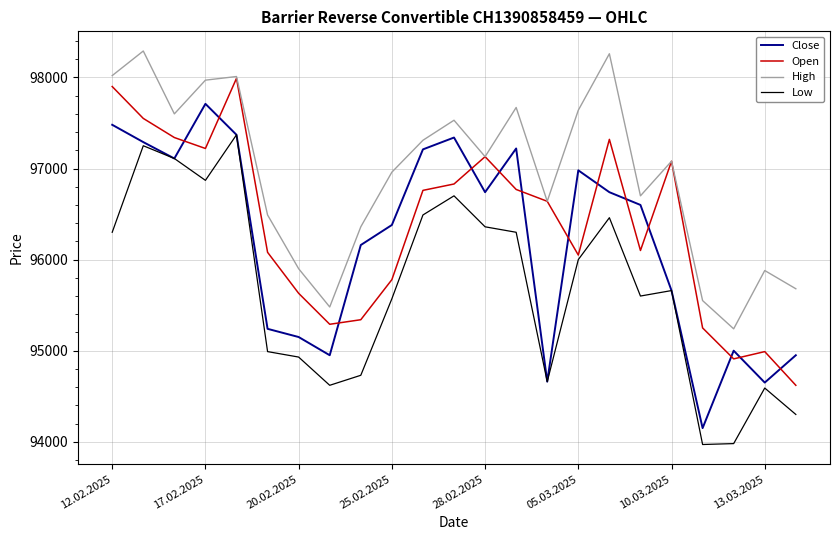

True or false: High and Close intersect in this chart.

False